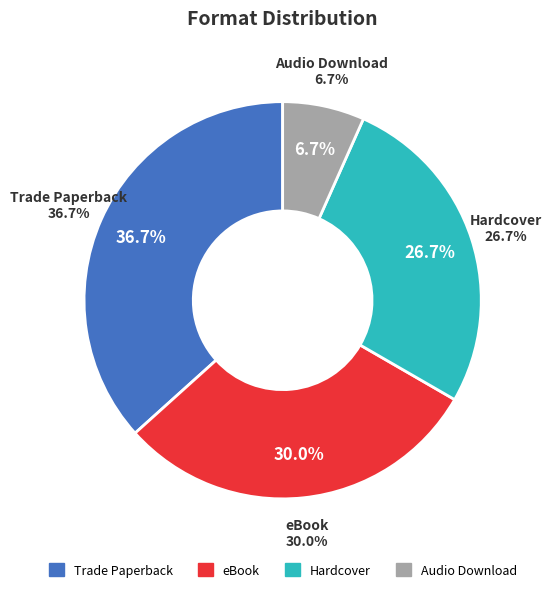

The Audio Download slice represents 7% of the pie. True or false?

True